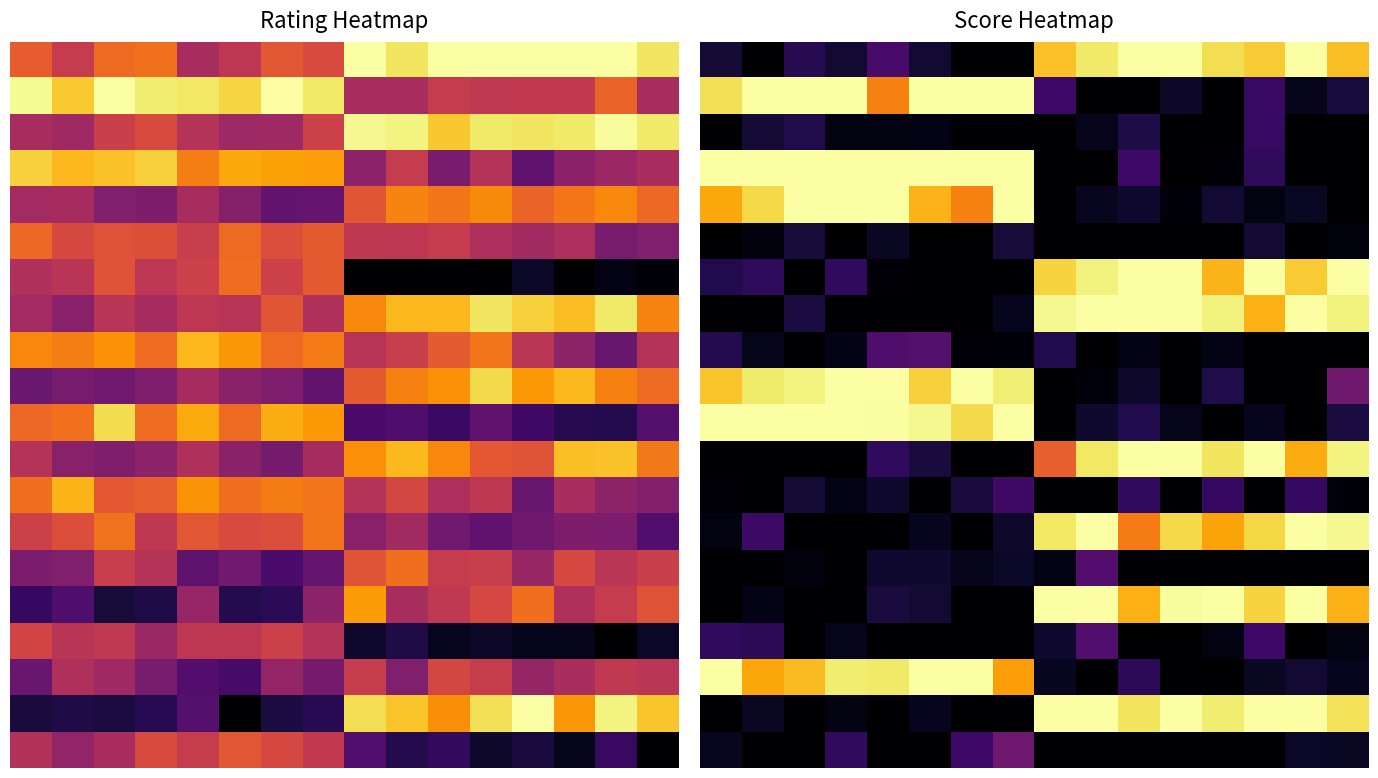

How many distinct data groups are displayed?

20